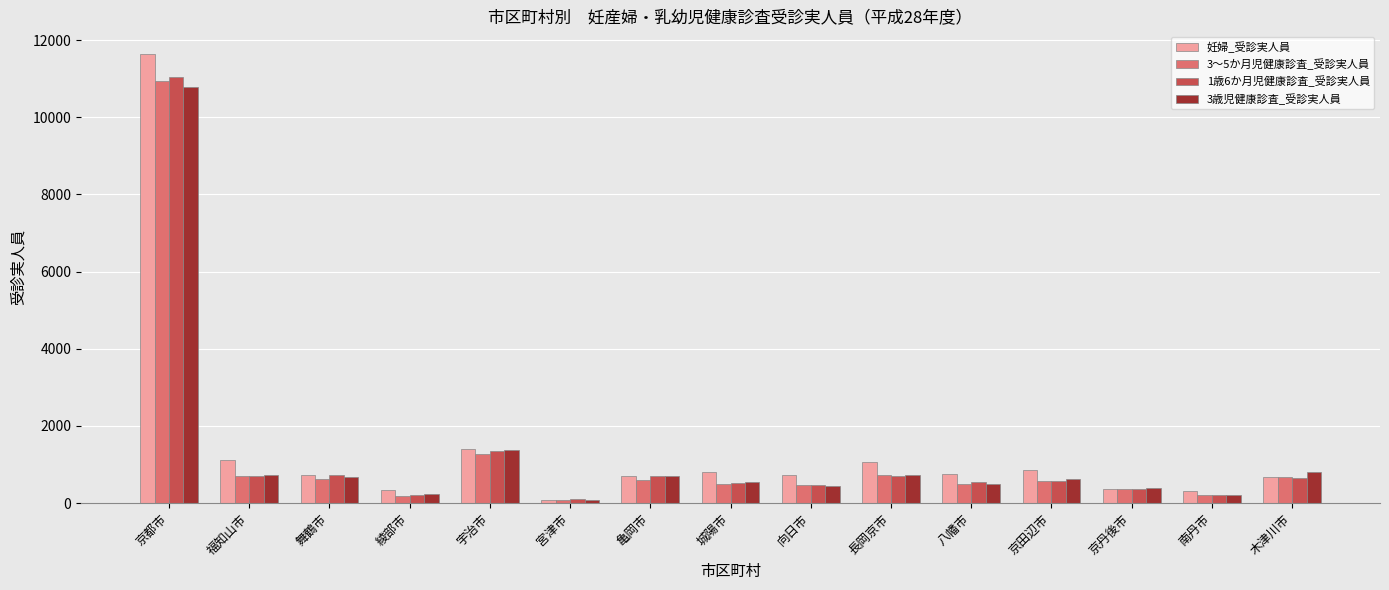

What is the total value across all series at 向日市?

2115